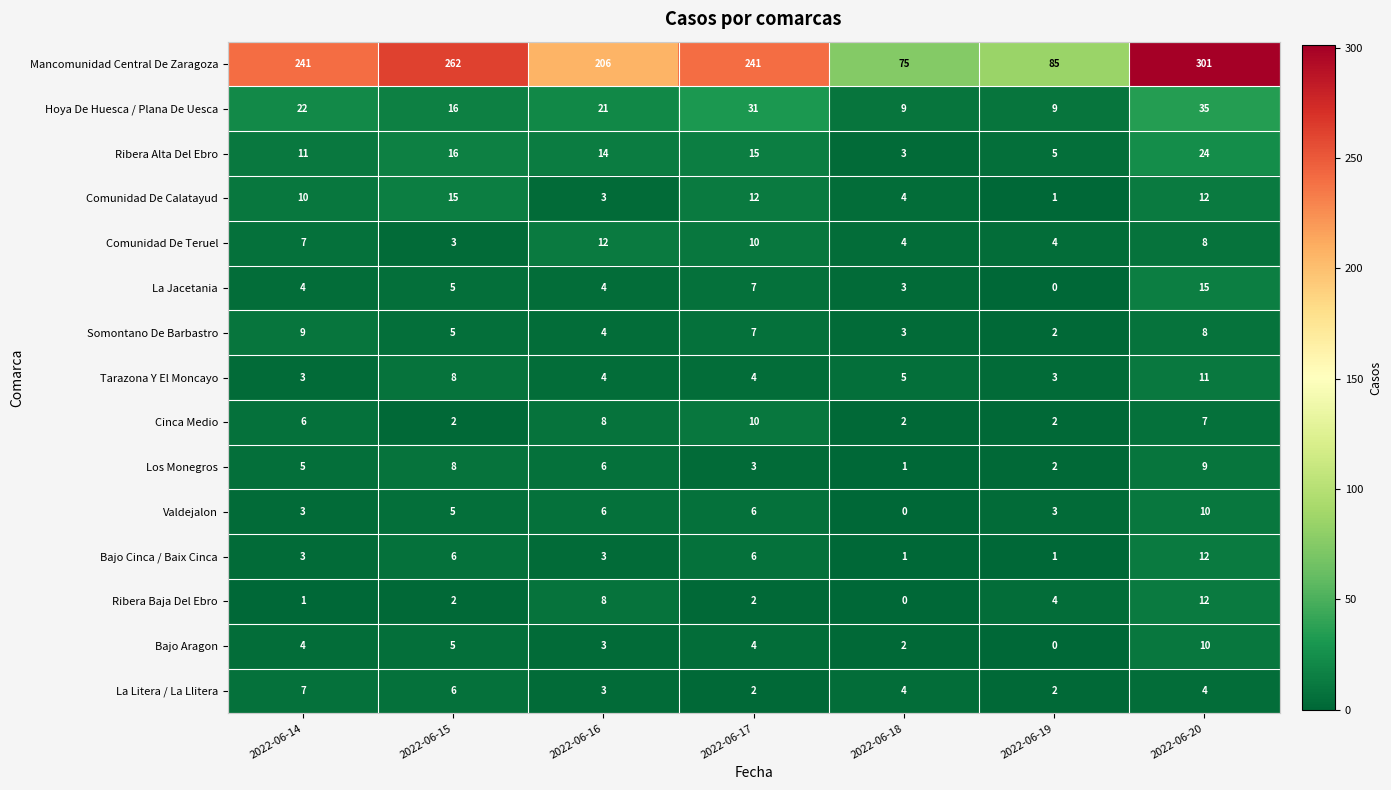

Between 2022-06-15 and 2022-06-18, which series saw the biggest shift?

Mancomunidad Central De Zaragoza